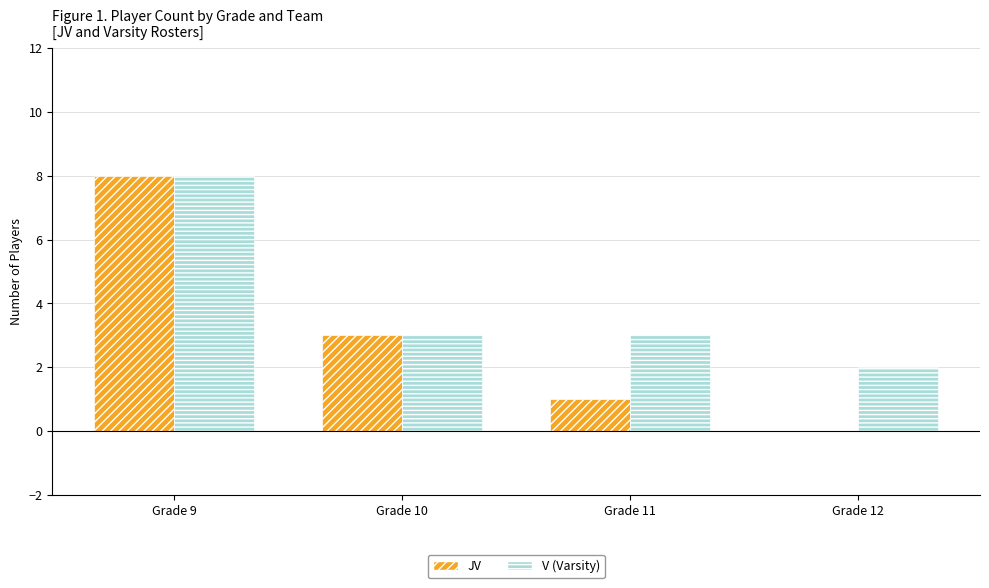

Reading right to left, extract all data points from this chart.

JV: 0	1	3	8
V: 2	3	3	8